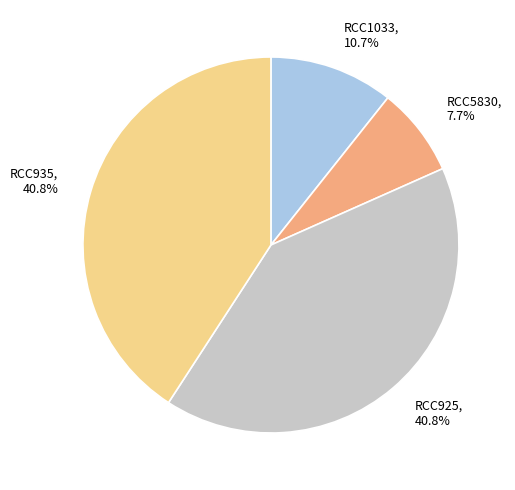

Between RCC935 and RCC1033, which is larger?

RCC935